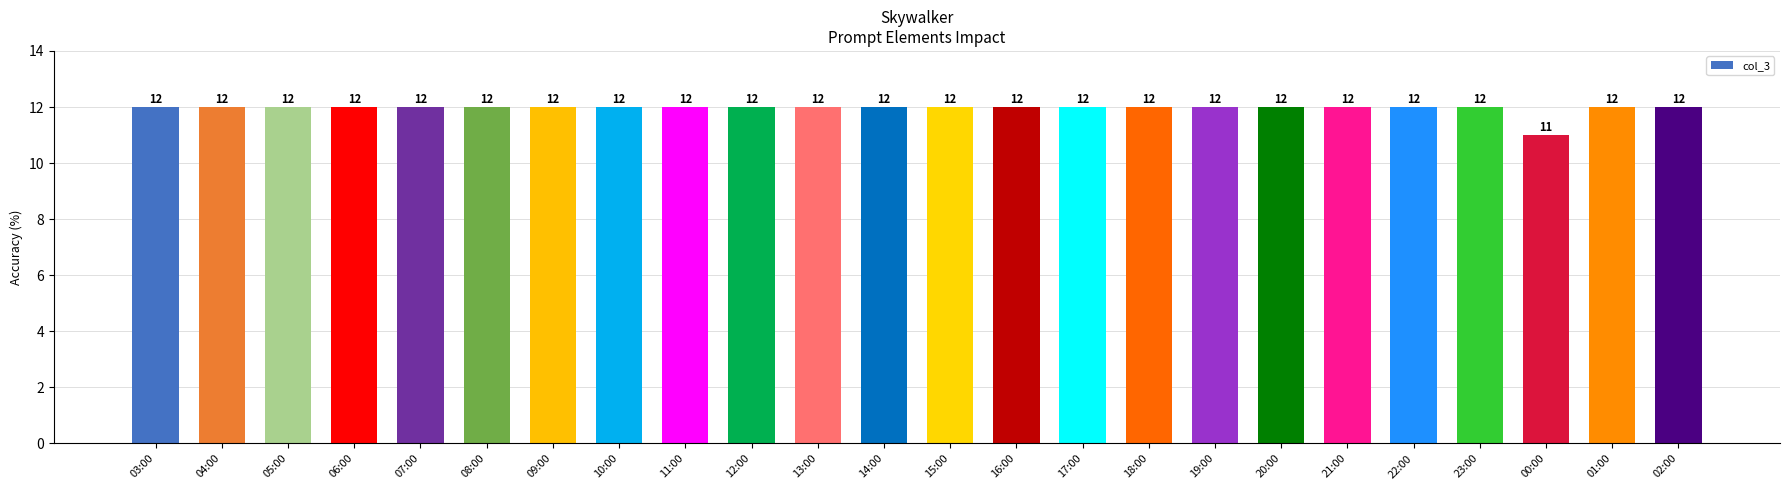

What value does the data have at 00:00?

11